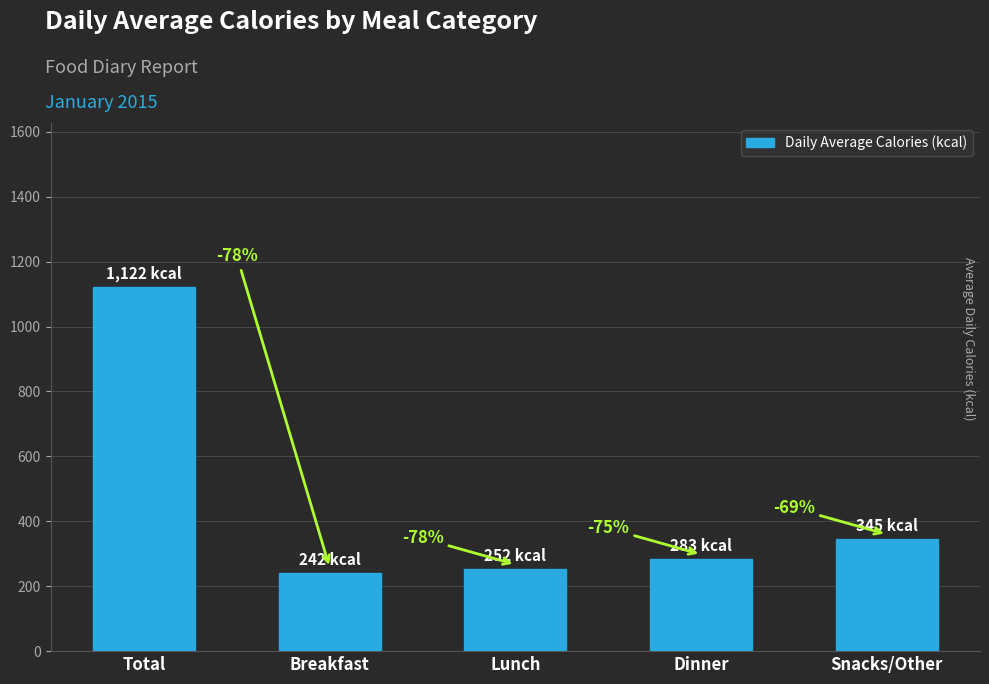

Between Total and Lunch, which is larger?

Total